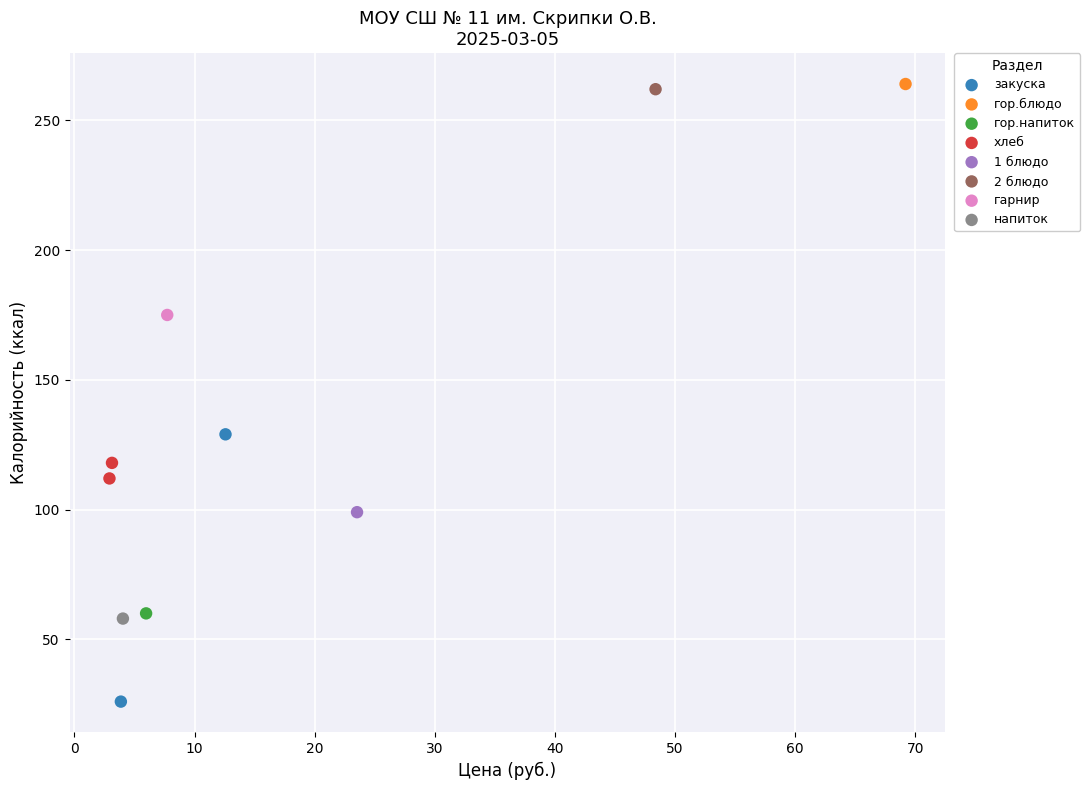

What are all the series names shown in the legend?

закуска, гор.блюдо, гор.напиток, хлеб, 1 блюдо, 2 блюдо, гарнир, напиток